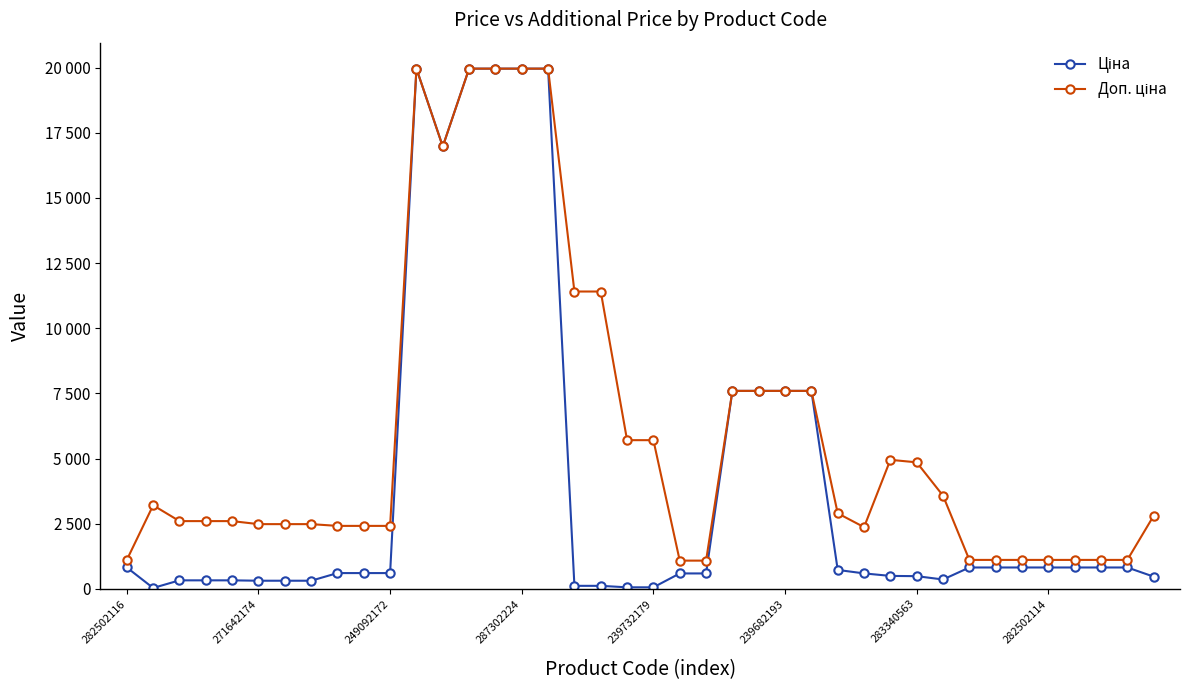

How many interior local valleys does the Доп. ціна series have?

2